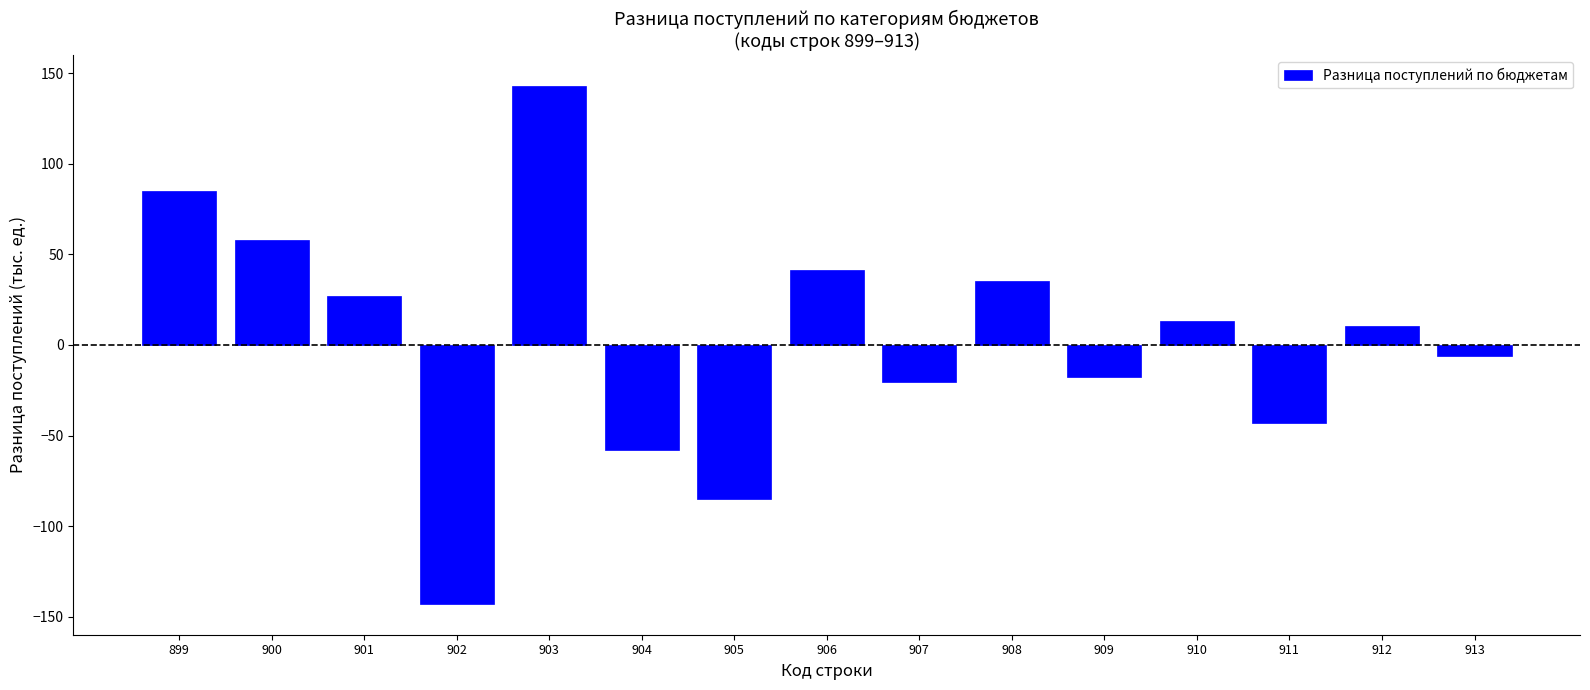

Reading left to right, transcribe all the data shown in this chart.

84.9	58.0	26.8	-142.9	142.9	-58.0	-84.9	41.2	-20.6	35.2	-17.6	13.4	-42.9	10.3	-5.9